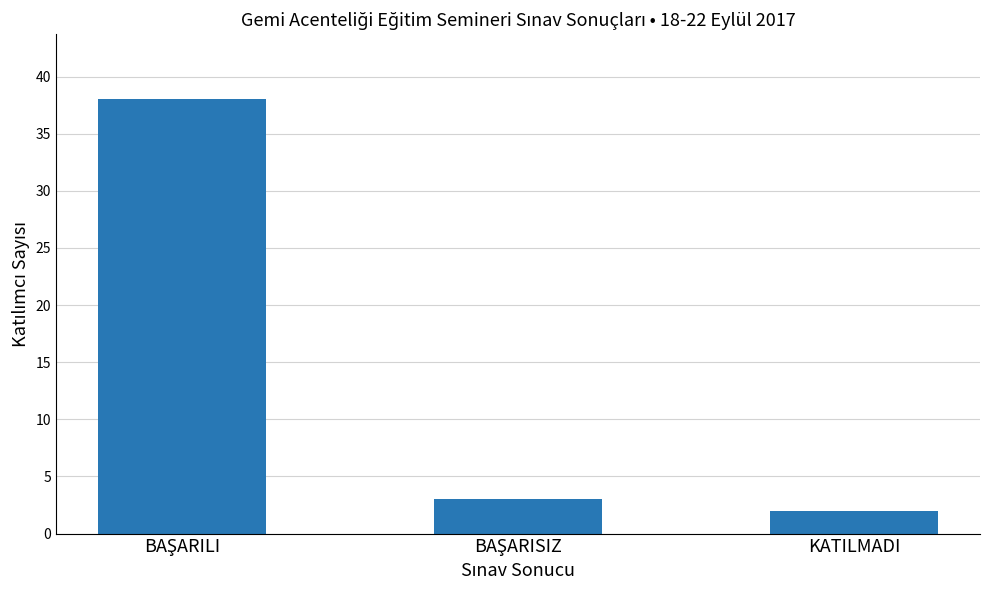

What is the sum of all values?

43